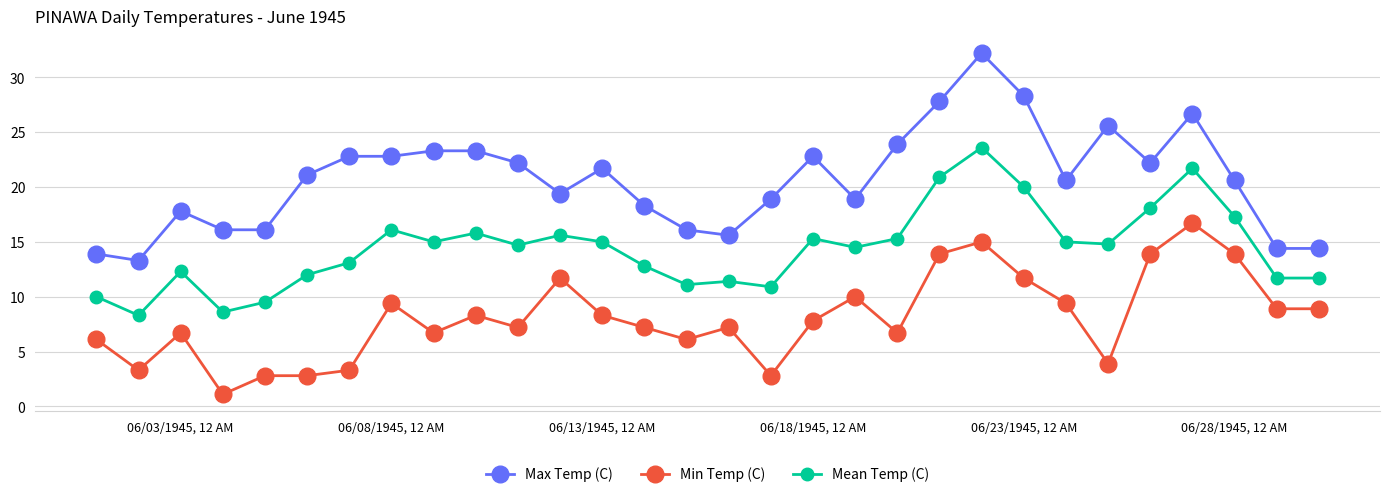

What is the average value of the Max Temp (C) series?

20.7